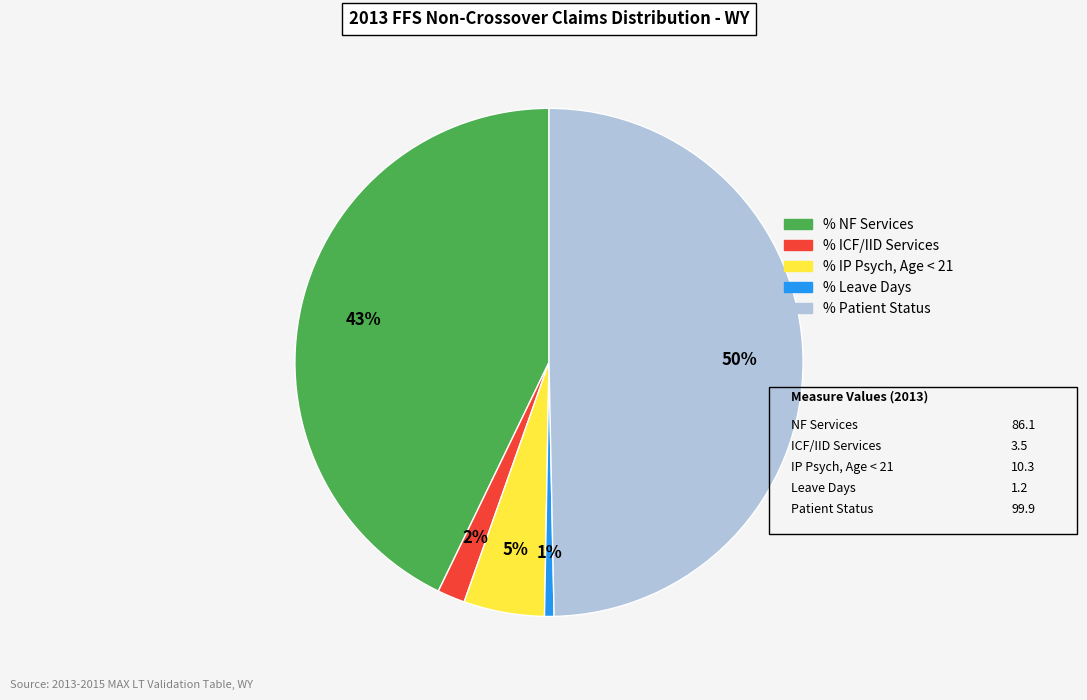

To the nearest percent, what is the difference between the largest and smallest slice percentages?

49%